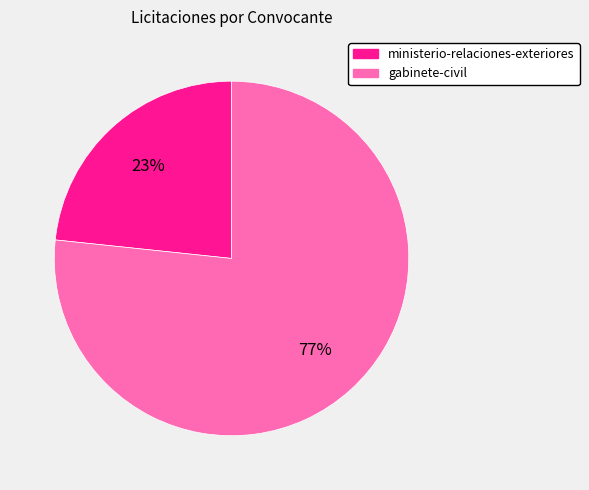

Is there any slice that represents more than half of the pie?

Yes